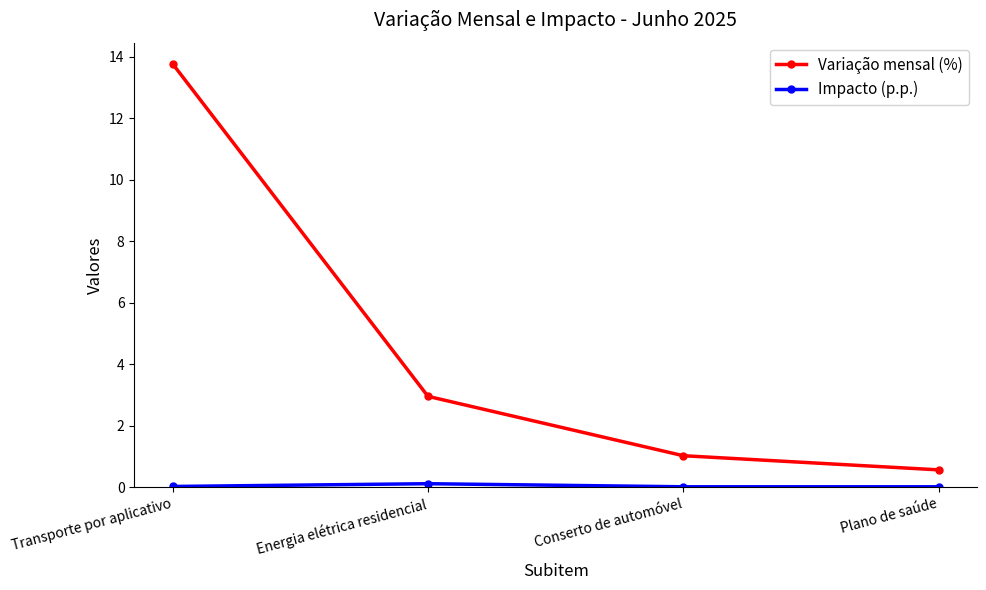

At how many categories does at least one series exceed 0?

4